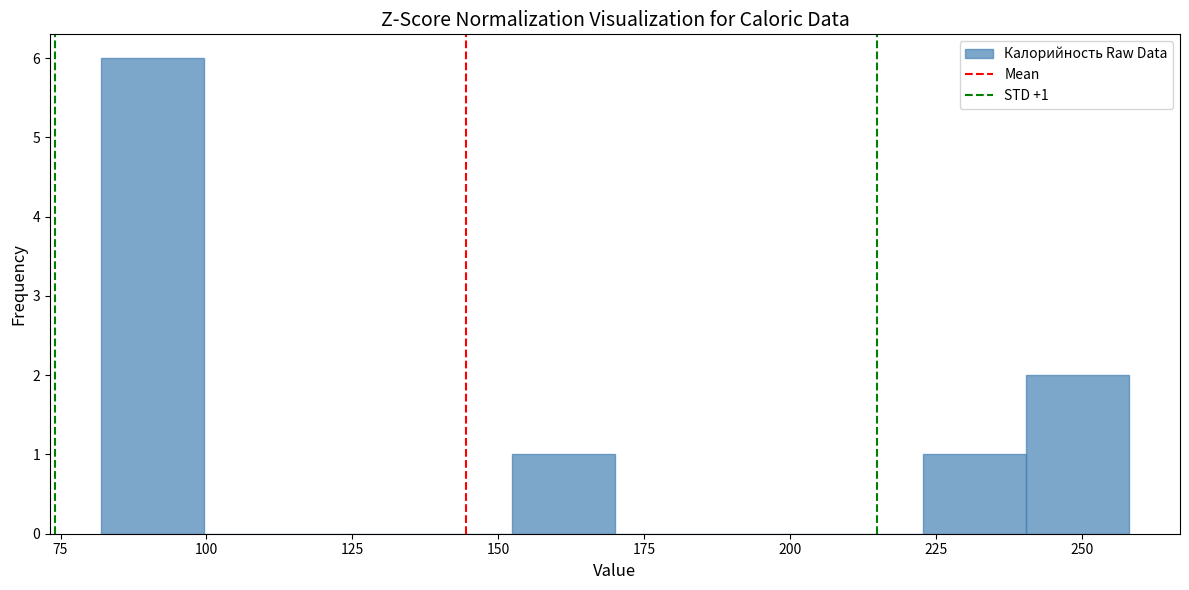

Read against the x-axis, roughly where is the centre of the tallest bar?

90